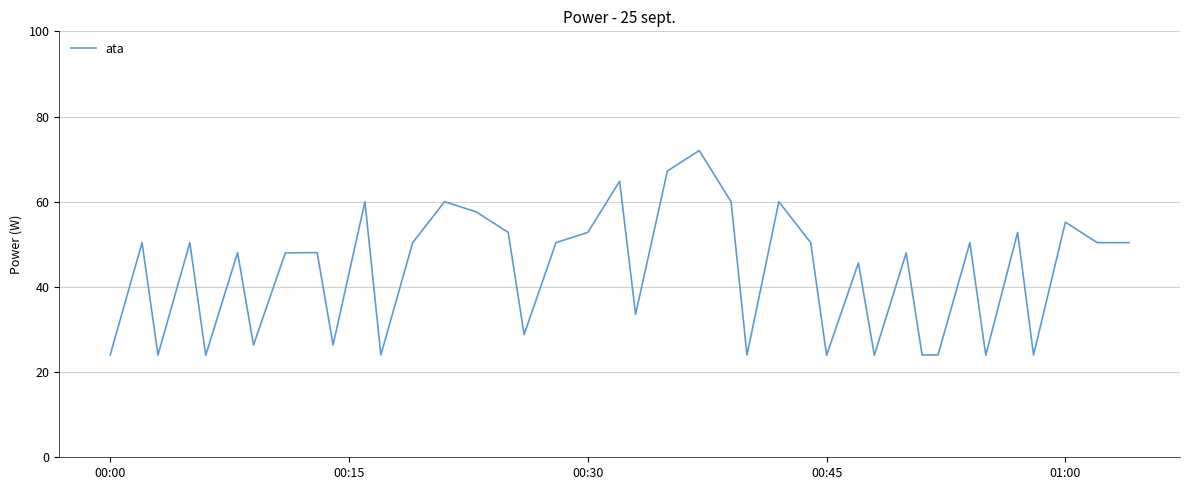

True or false: there are more than 1 points higher than both neighbors.

True